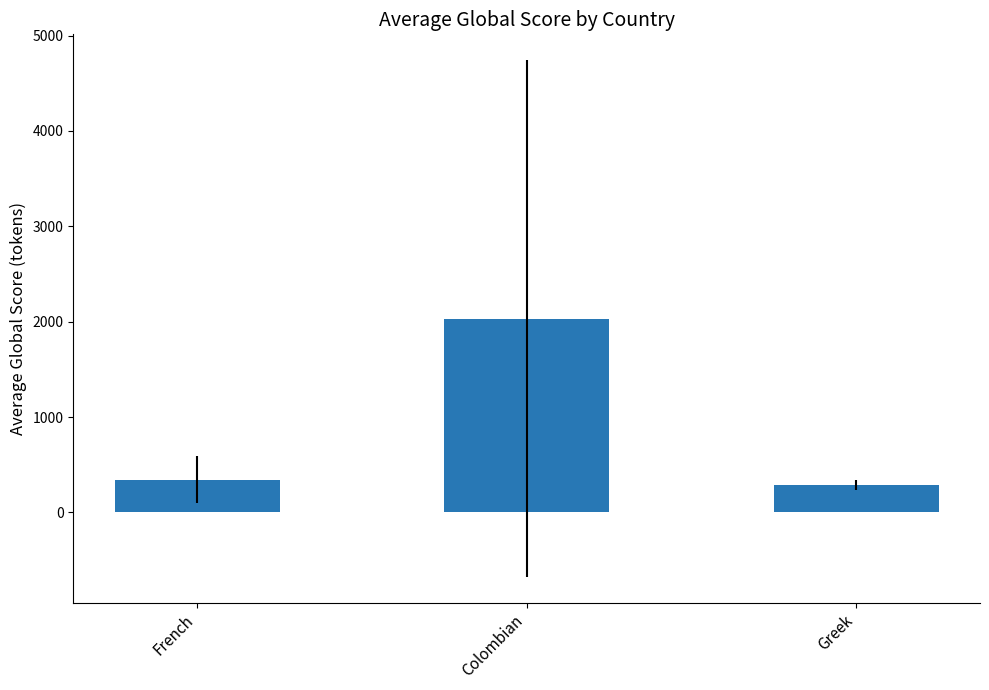

What is the smallest value displayed?

288.0